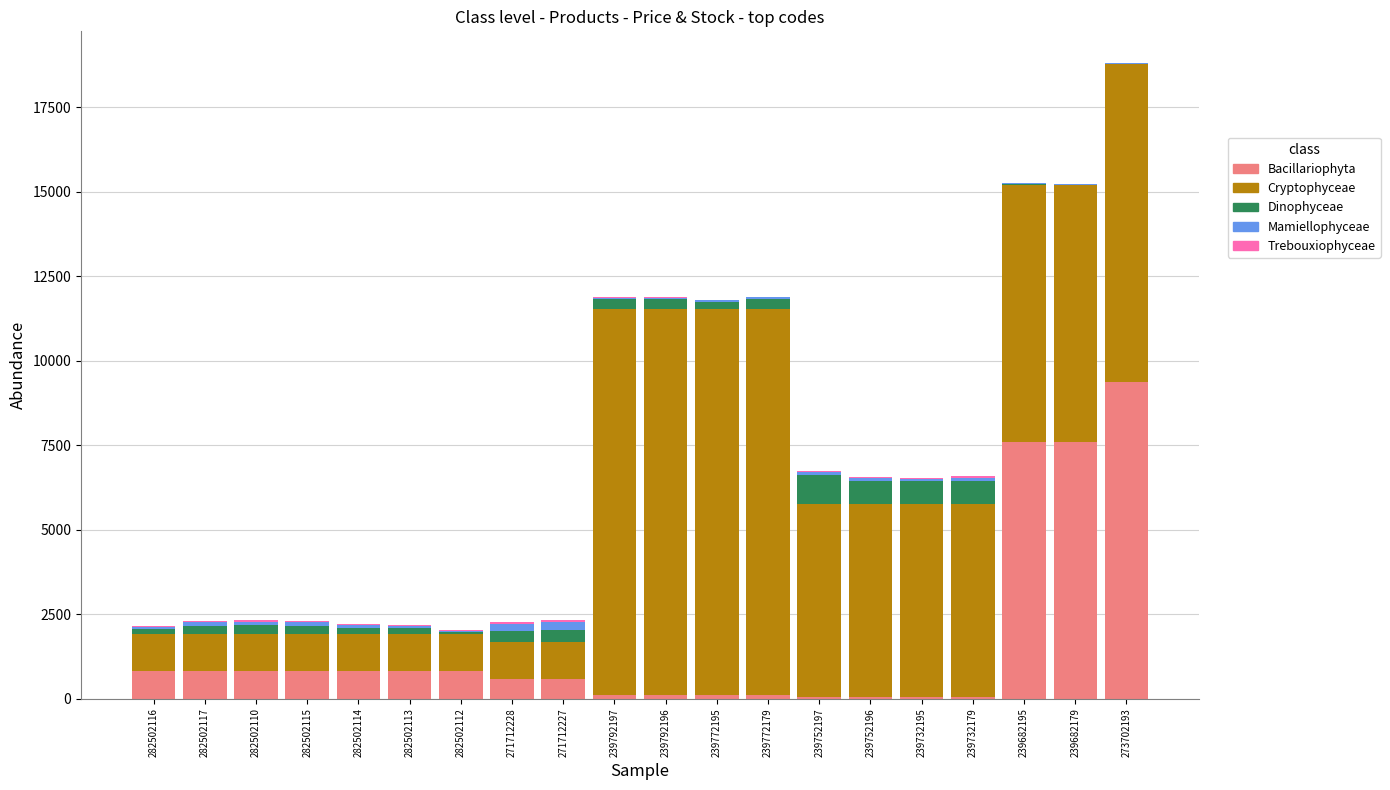

At which category is the sum across all series the highest?

273702193